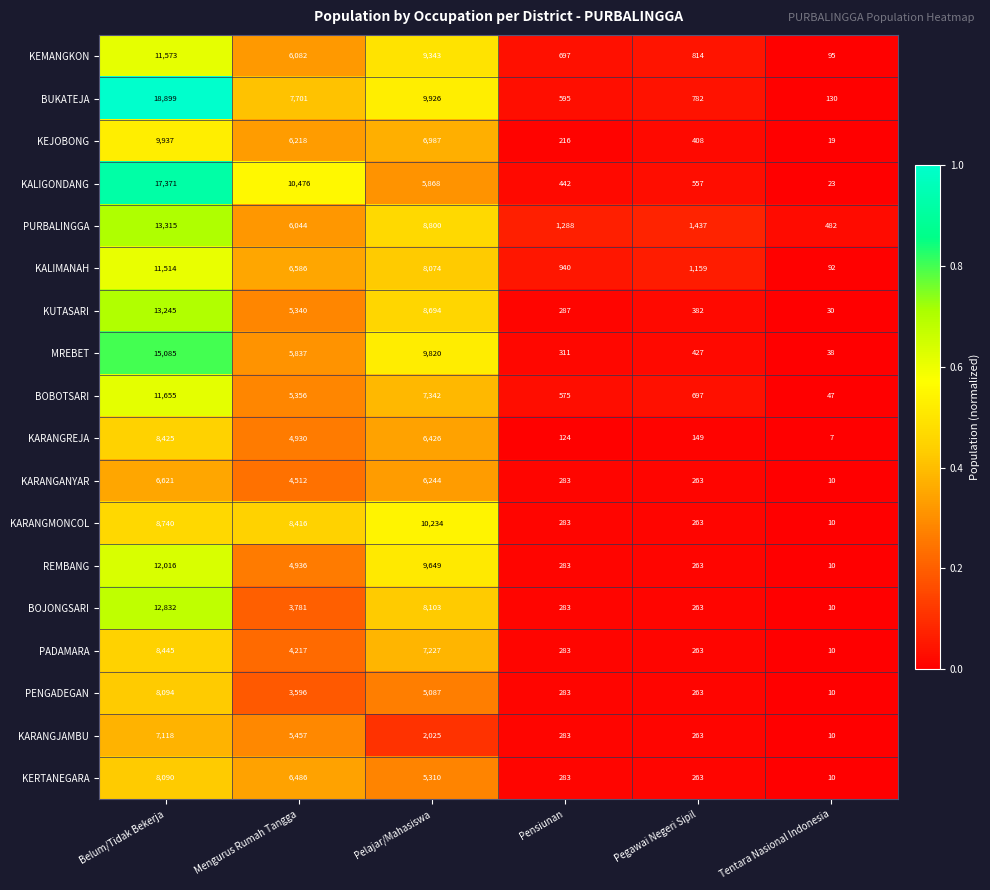

True or false: KARANGMONCOL has a value of 2562 at Mengurus Rumah Tangga.

False